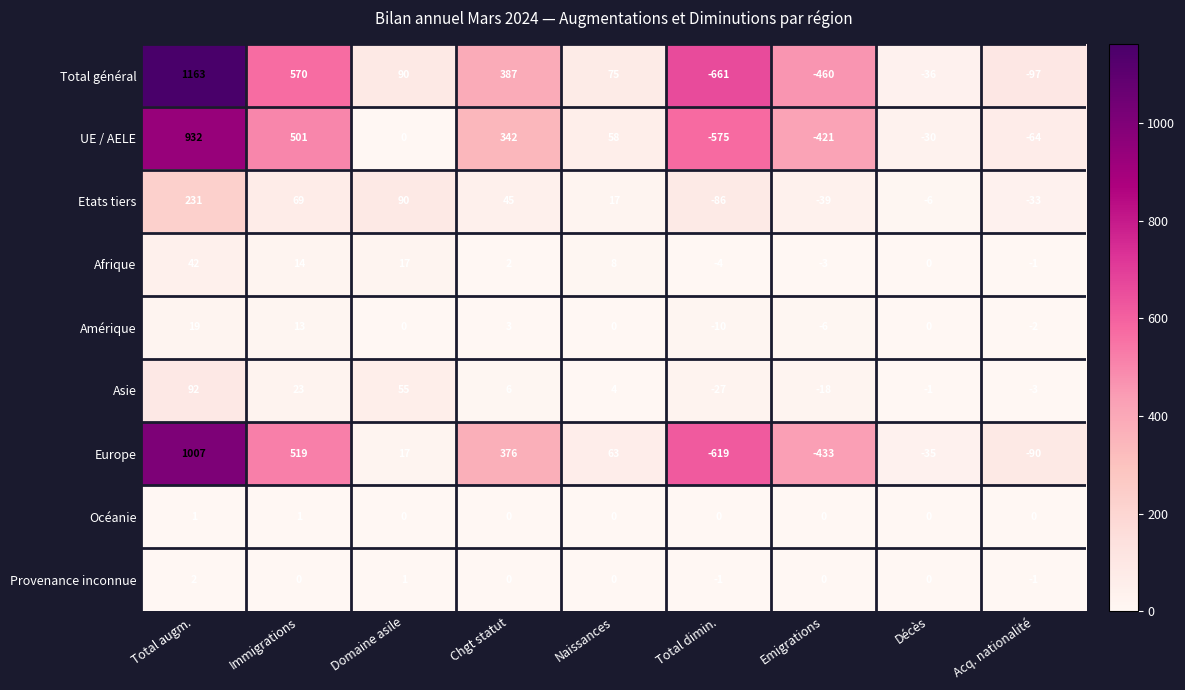

Count the number of data series in this chart.

9